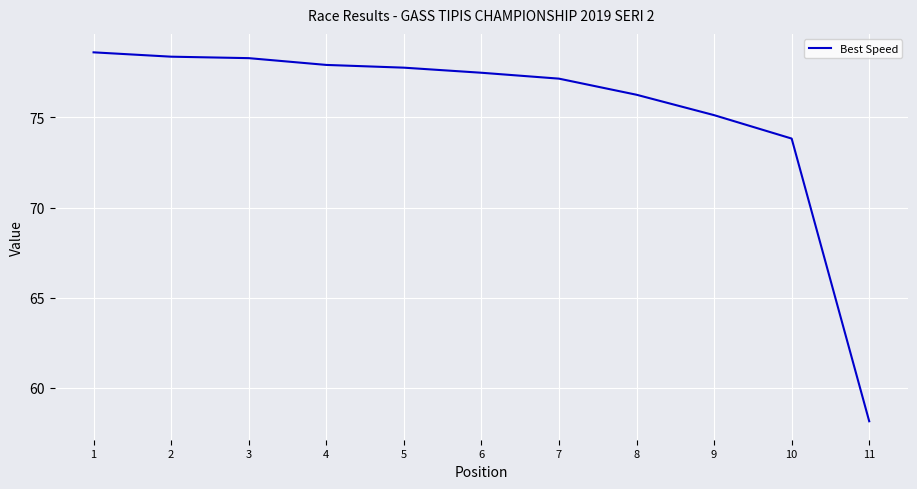

What is the change in value from 3 to 6?

-0.8